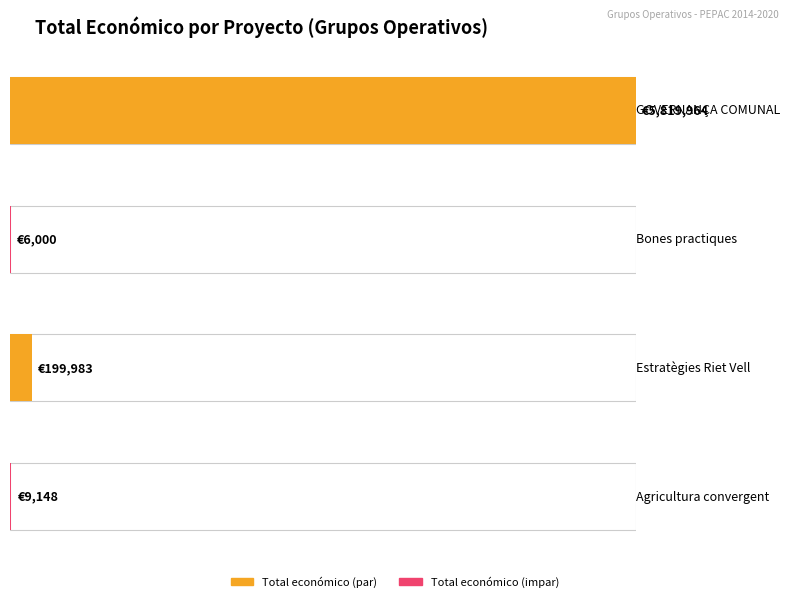

What is the value of the 4th bar from the left?

9148